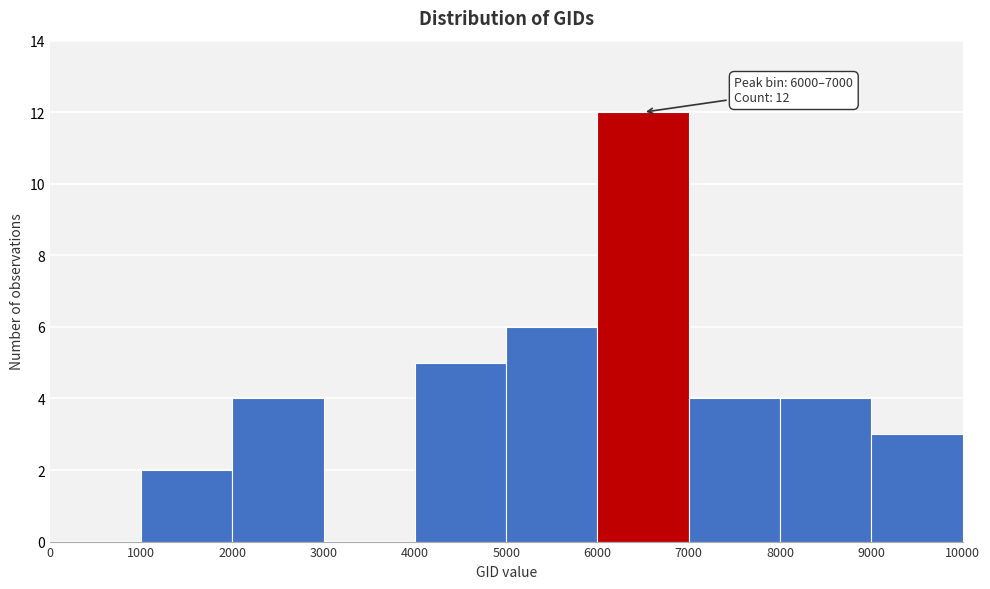

Over which range of the x-axis is the bar tallest?

6000 to 7000